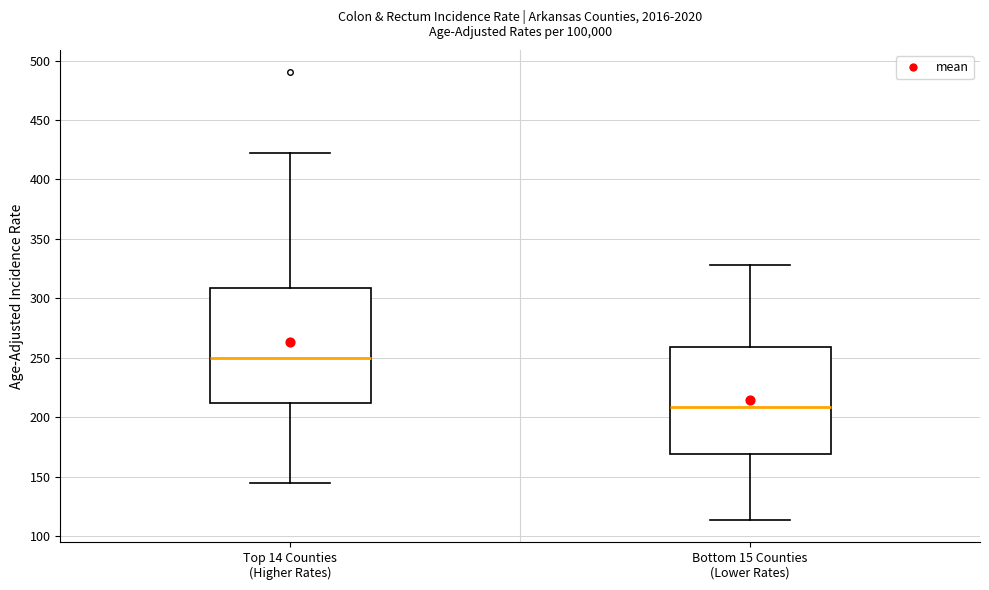

Reading left to right, transcribe this box plot: for each box, give where its median line is, the range the box spans, and where its two whiskers end, as read against the y-axis. The values are not printed on the chart, so give them approximately, as read against the axis.

Top 14 Counties (Higher Rates): median 250, box 210 to 310, whiskers 145 to 425
Bottom 15 Counties (Lower Rates): median 210, box 170 to 260, whiskers 115 to 330